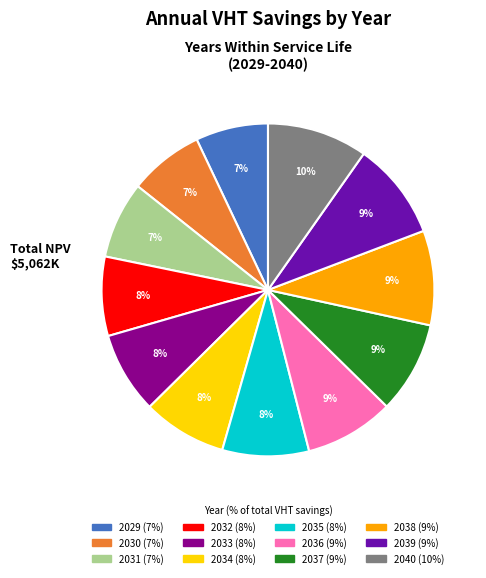

Is it true that 2040 is 1% of the pie?

False